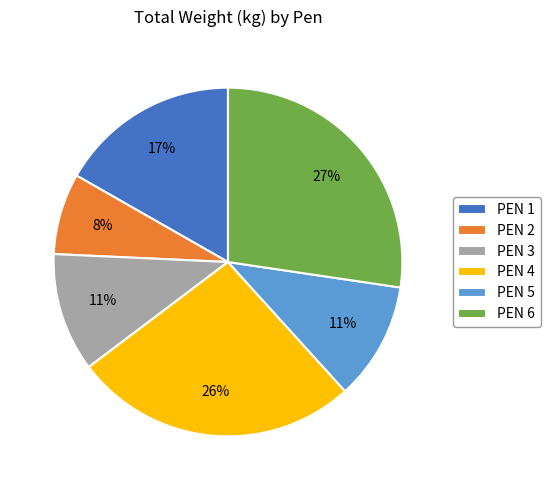

Count the number of slices in the pie.

6